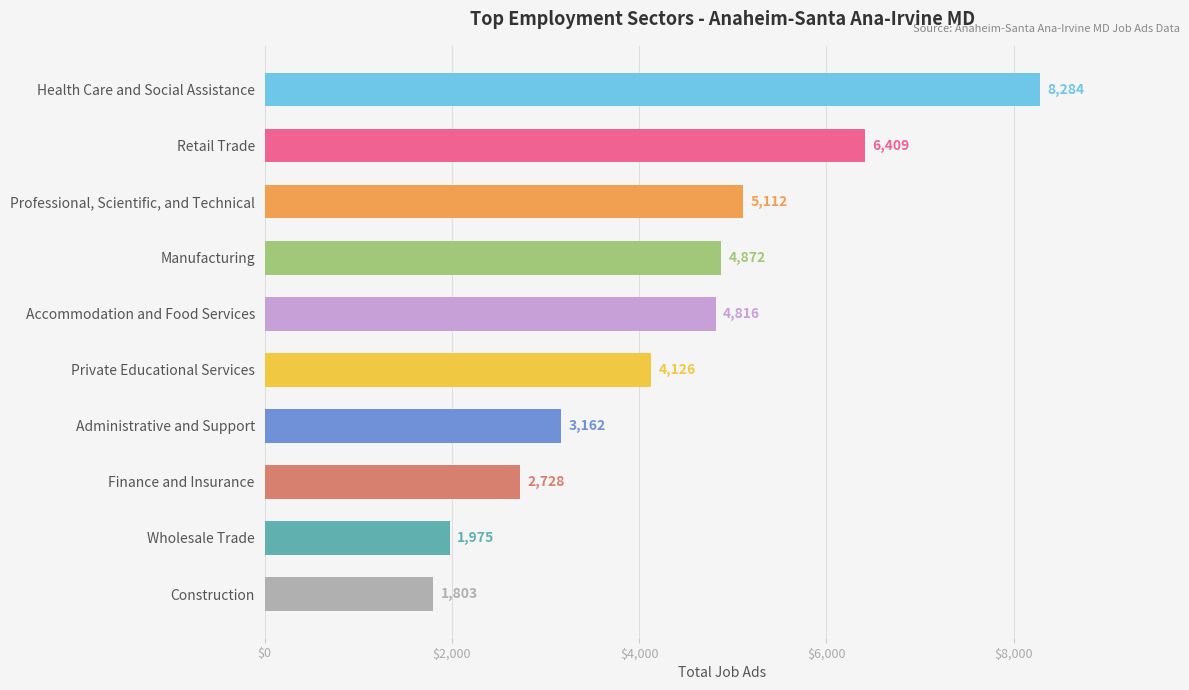

The chart shows a value of 1861 at Administrative and Support. True or false?

False